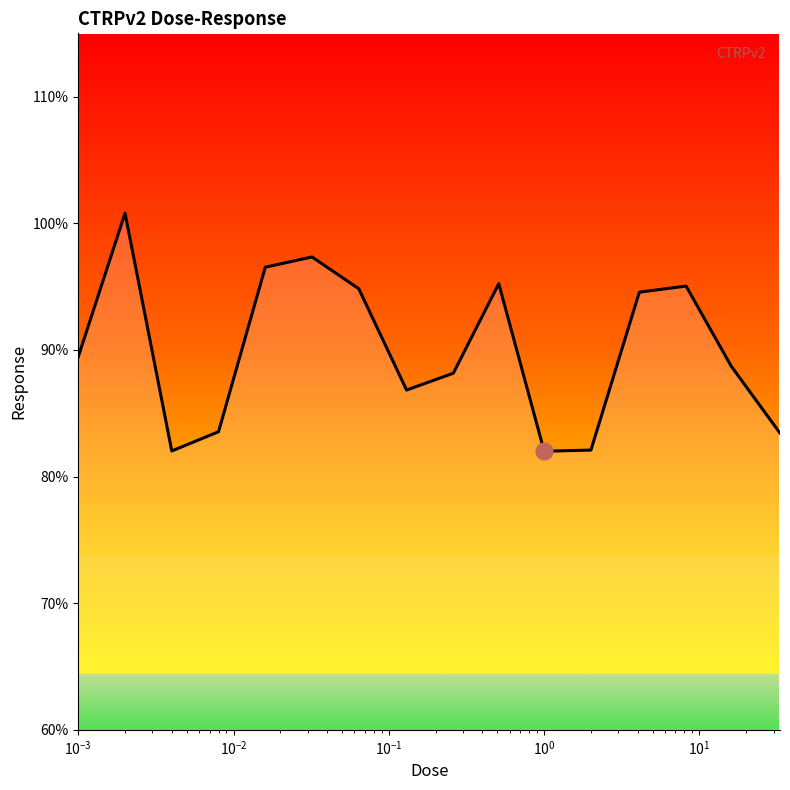

What is the minimum value shown in the chart?

82.0